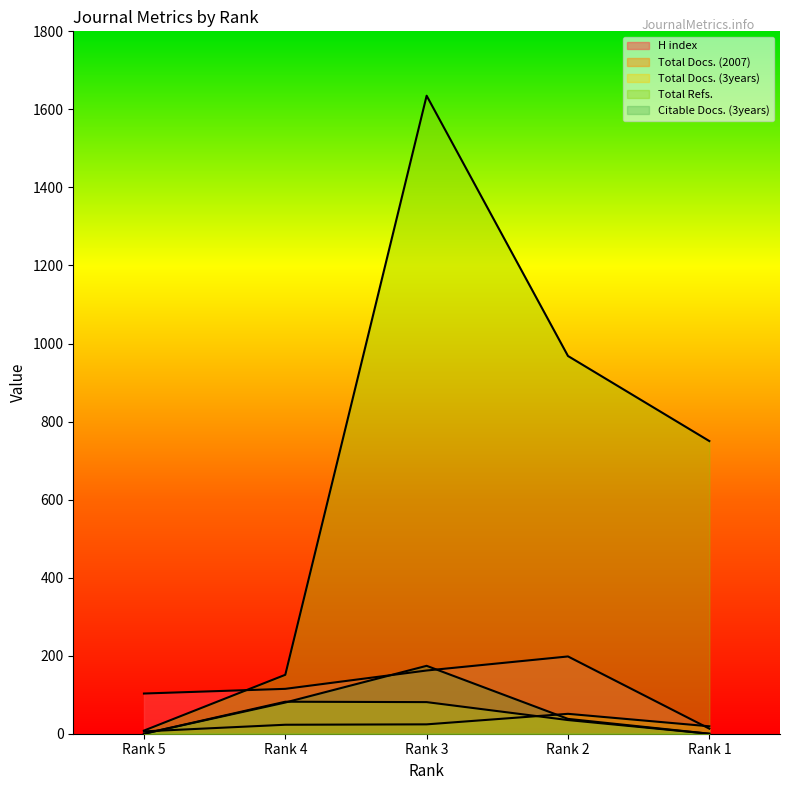

At how many categories does at least one series exceed 23?

5